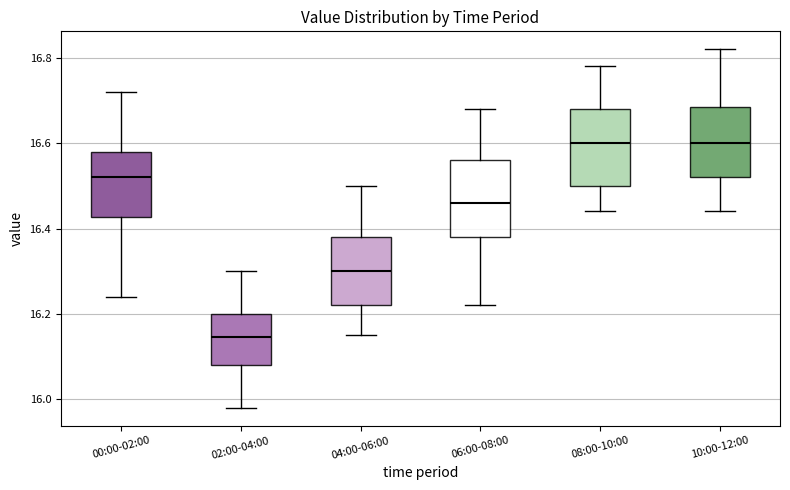

Reading left to right, transcribe this box plot: for each box, give where its median line is, the range the box spans, and where its two whiskers end, as read against the y-axis. The values are not printed on the chart, so give them approximately, as read against the axis.

00:00-02:00: median 16.52, box 16.42 to 16.58, whiskers 16.24 to 16.72
02:00-04:00: median 16.14, box 16.08 to 16.20, whiskers 15.98 to 16.30
04:00-06:00: median 16.30, box 16.22 to 16.38, whiskers 16.16 to 16.50
06:00-08:00: median 16.46, box 16.38 to 16.56, whiskers 16.22 to 16.68
08:00-10:00: median 16.60, box 16.50 to 16.68, whiskers 16.44 to 16.78
10:00-12:00: median 16.60, box 16.52 to 16.68, whiskers 16.44 to 16.82